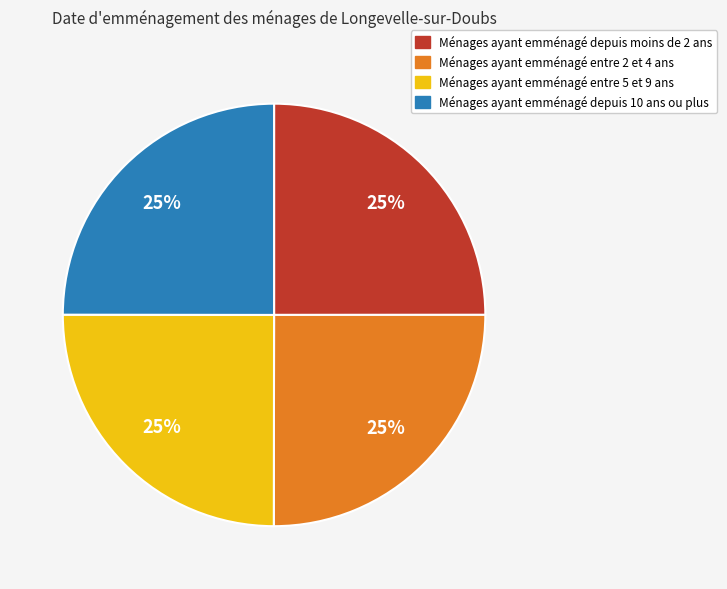

Does any single category account for the majority?

No